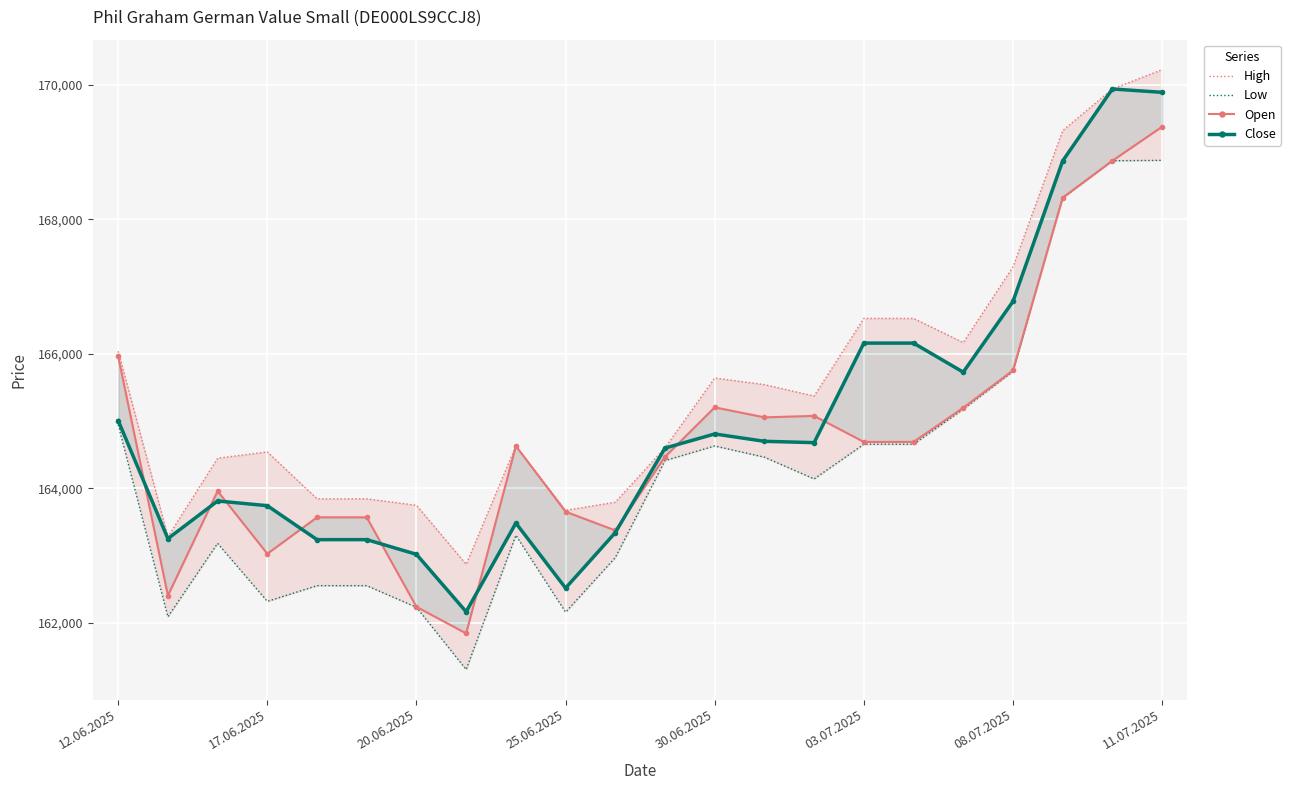

What is the value of the Open point at the 2nd from the left?

162405